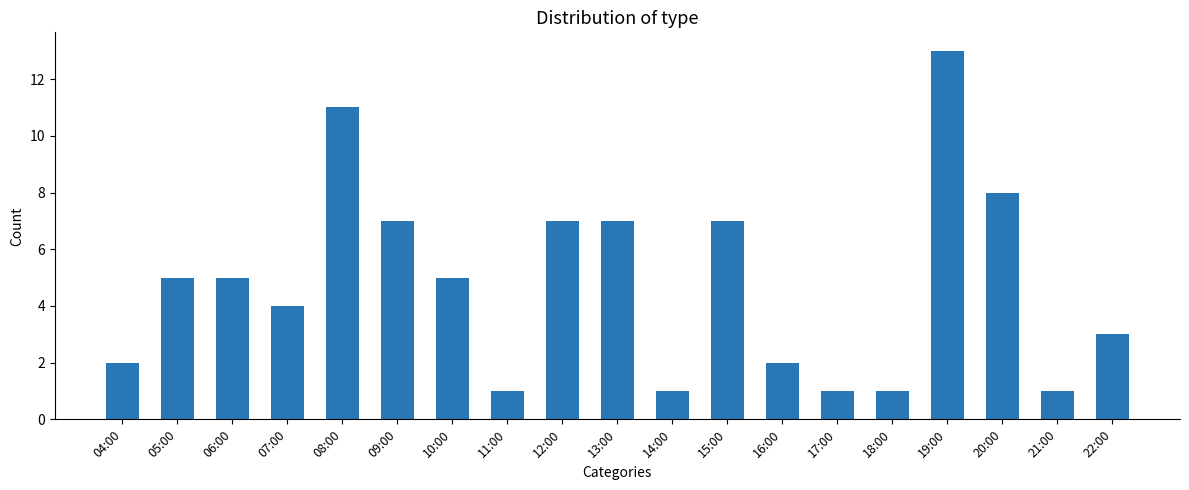

How many values are below 5?

9